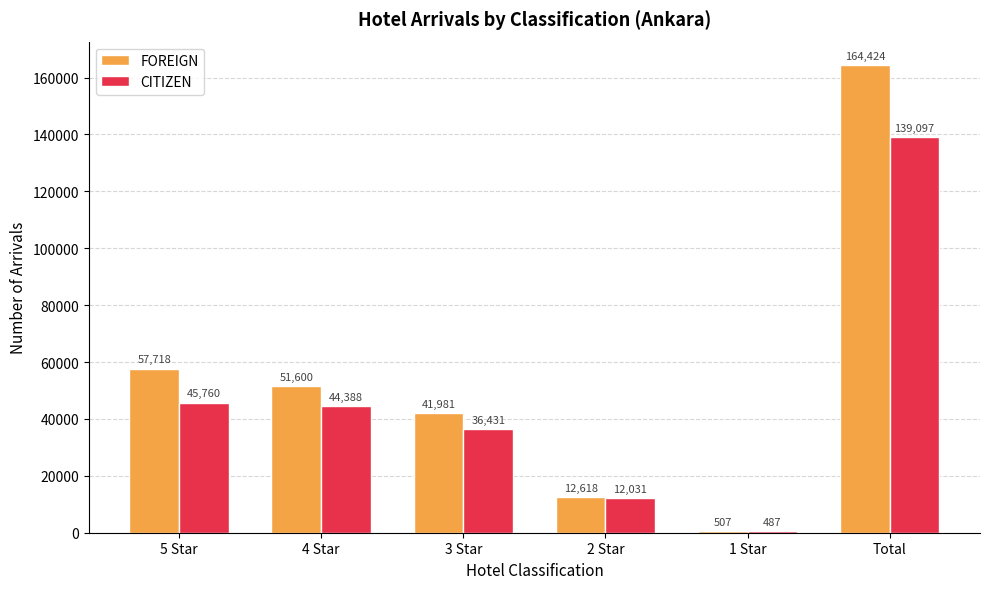

Which series changed the most between 5 Star and 1 Star?

FOREIGN